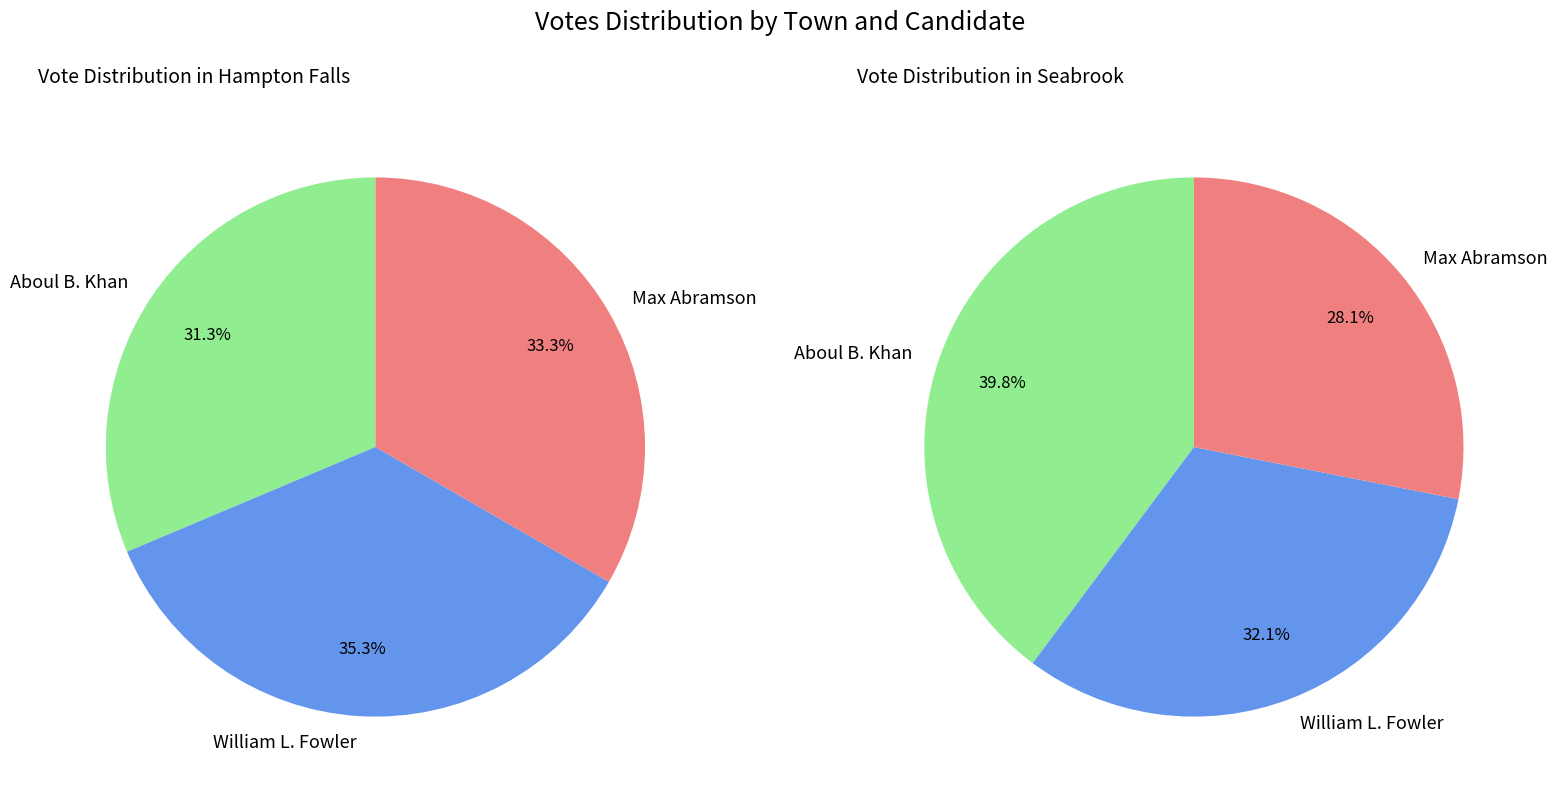

Which series changed the most between Hampton Falls and Seabrook?

Aboul B. Khan